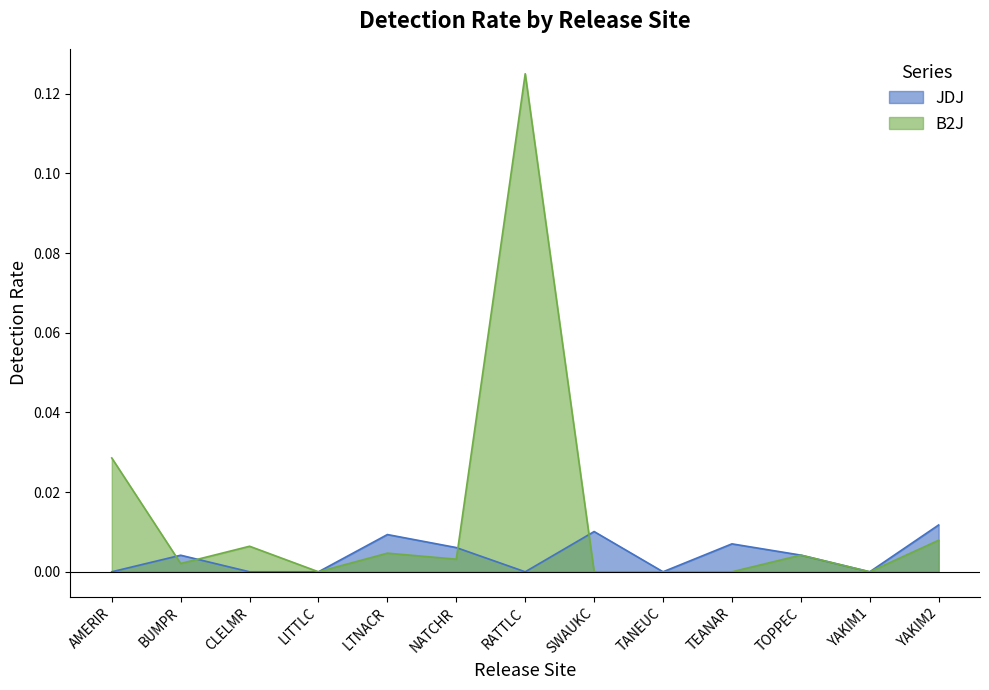

How many intersections are there between B2J and JDJ?

4